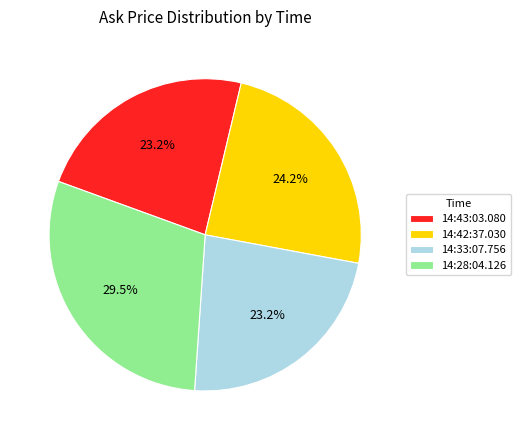

What percentage do 14:33:07.756 and 14:42:37.030 together represent?

47.4%